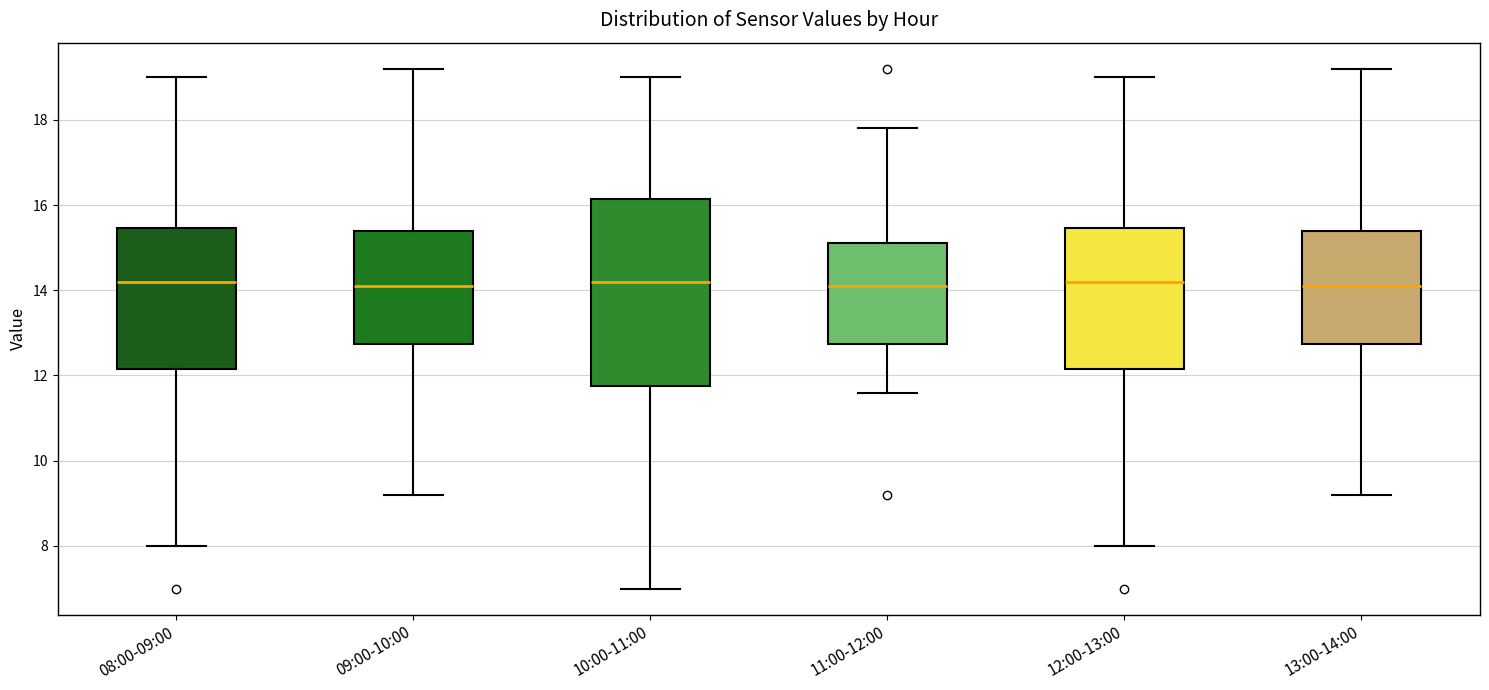

Where does the upper whisker of the box for 08:00-09:00 end on the y-axis? The values are not printed on the chart, so give them approximately, as read against the axis.

19.0